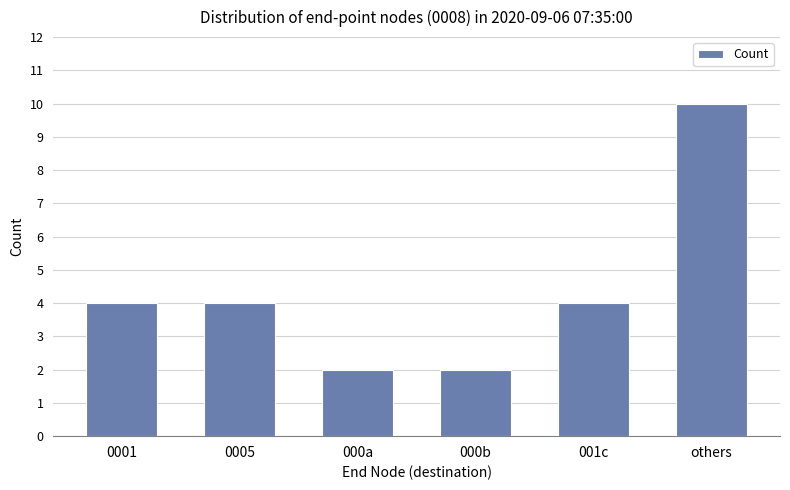

What is the value of the 5th bar from the left?

4